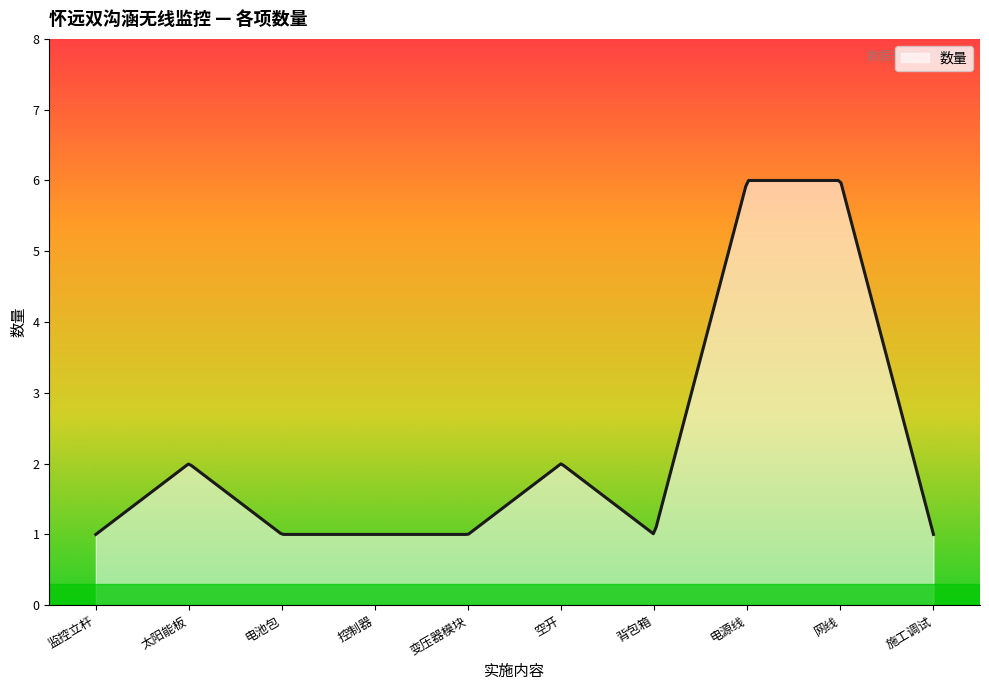

True or false: the data has more than 0 interior local peaks.

True